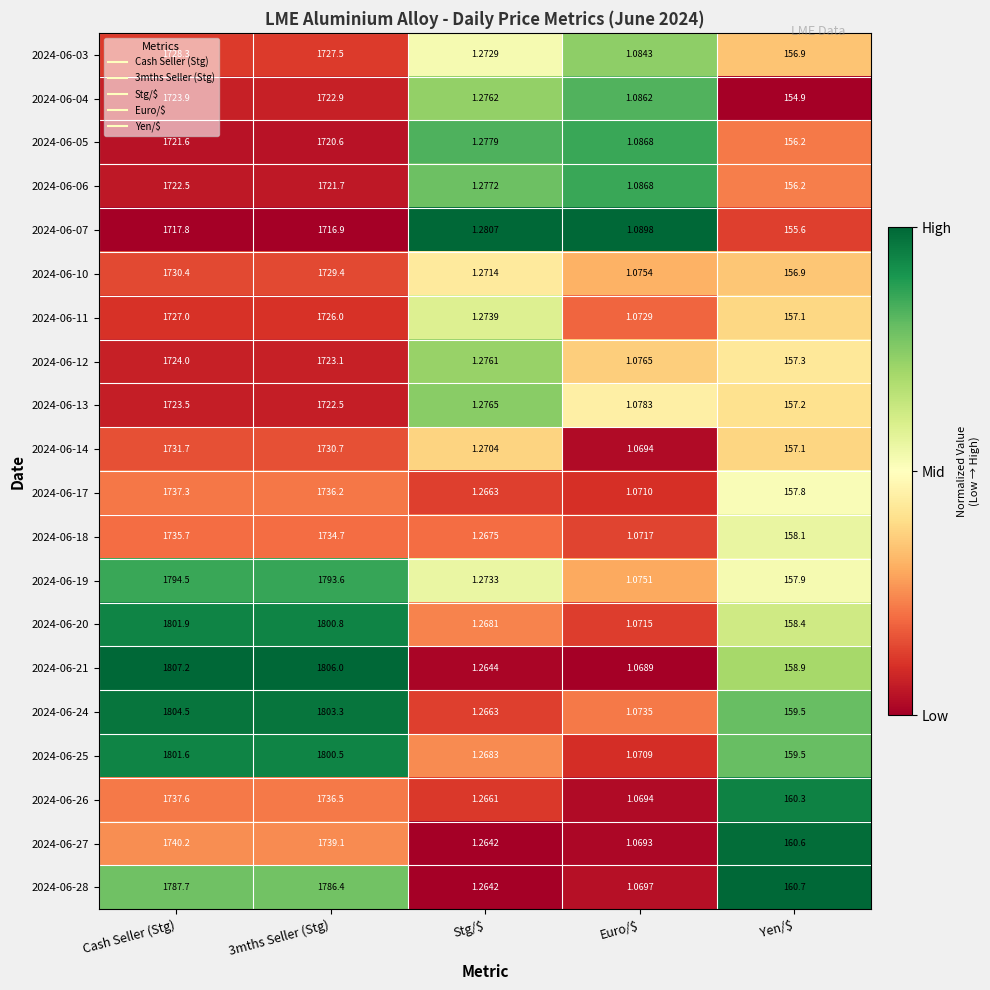

At which category is the sum across all series the highest?

Cash Seller (Stg)